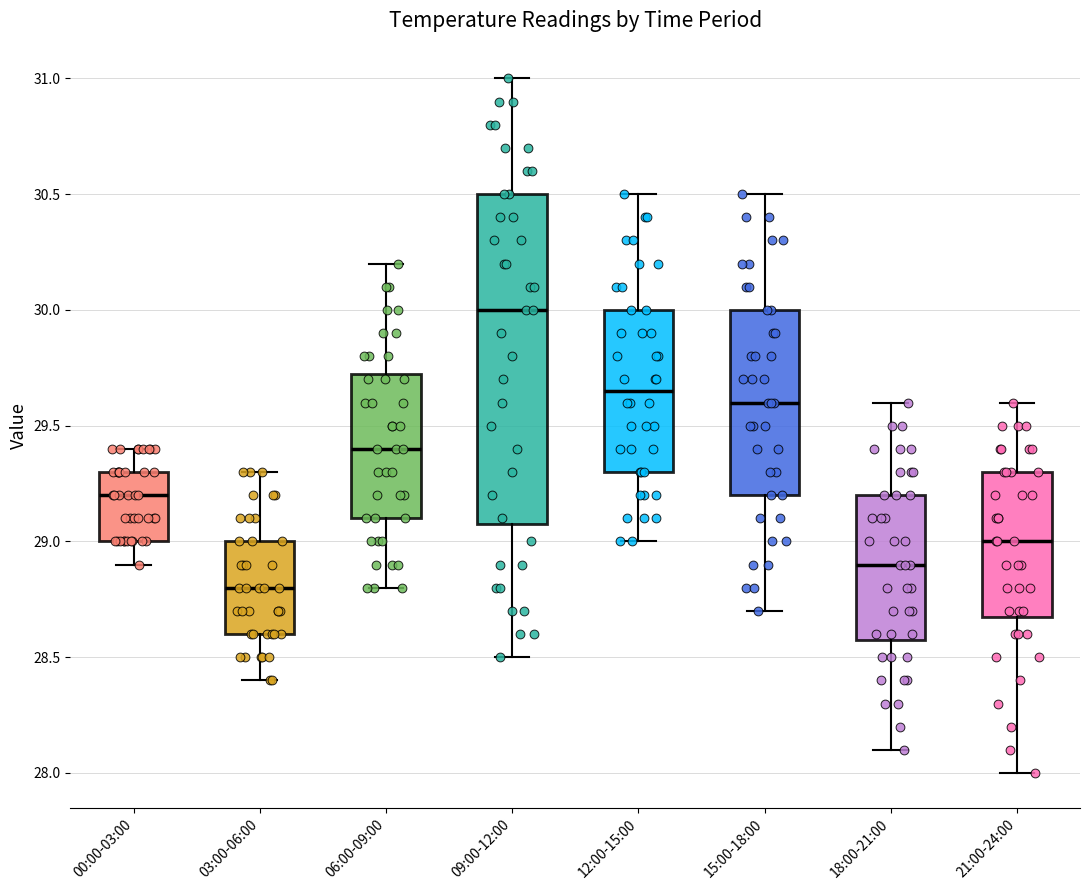

Reading left to right, read every box against the y-axis: the position of its median line, the range the box covers, and the ends of its whiskers. The values are not printed on the chart, so give them approximately, as read against the axis.

00:00-03:00: median 29.20, box 29.00 to 29.30, whiskers 28.90 to 29.40
03:00-06:00: median 28.80, box 28.60 to 29.00, whiskers 28.40 to 29.30
06:00-09:00: median 29.40, box 29.10 to 29.75, whiskers 28.80 to 30.20
09:00-12:00: median 30.00, box 29.10 to 30.50, whiskers 28.50 to 31.00
12:00-15:00: median 29.65, box 29.30 to 30.00, whiskers 29.00 to 30.50
15:00-18:00: median 29.60, box 29.20 to 30.00, whiskers 28.70 to 30.50
18:00-21:00: median 28.90, box 28.60 to 29.20, whiskers 28.10 to 29.60
21:00-24:00: median 29.00, box 28.70 to 29.30, whiskers 28.00 to 29.60